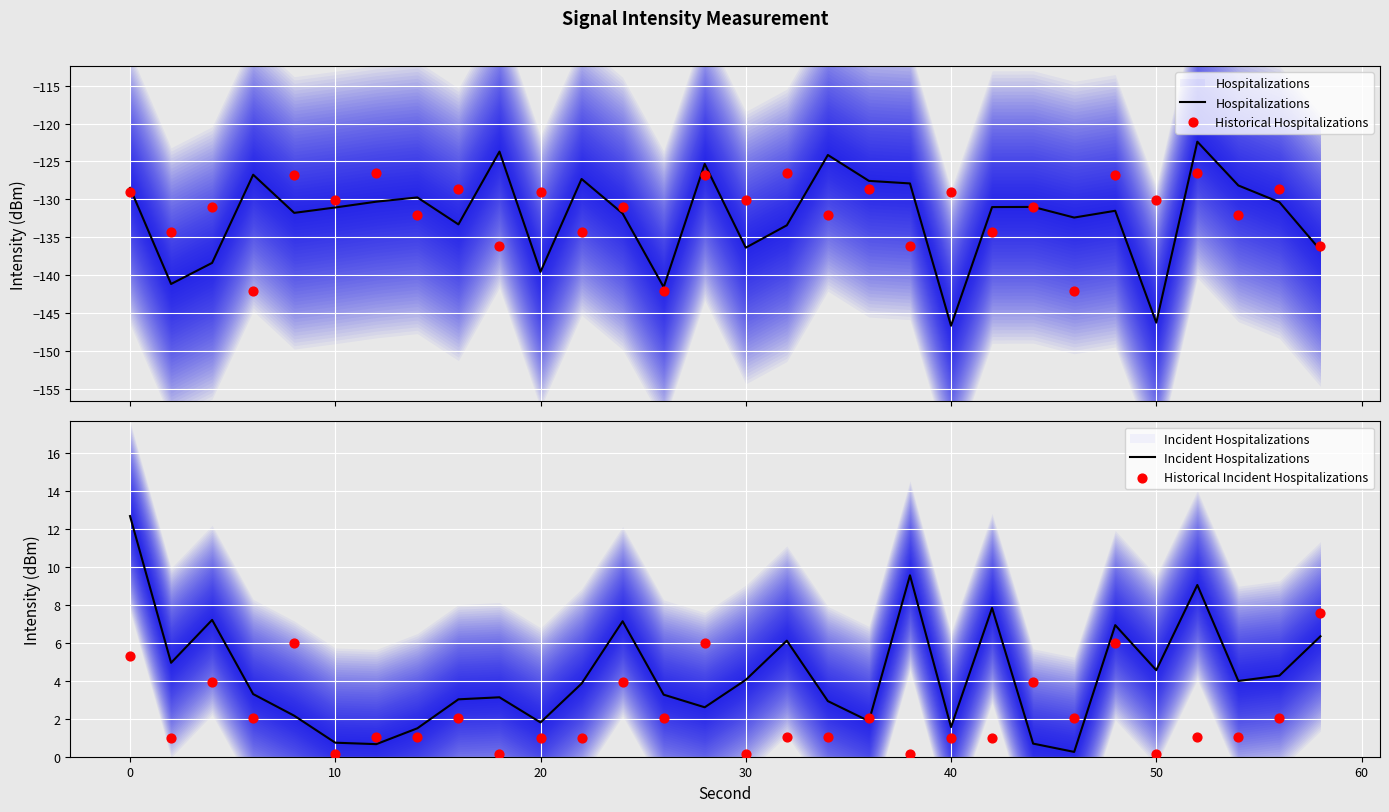

Which series has the widest spread of Y values?

Hospitalizations